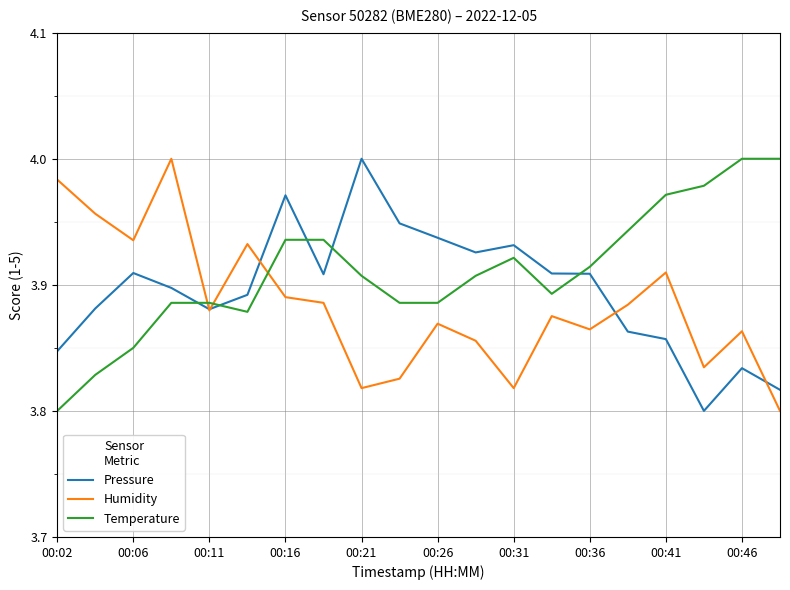

In Humidity, how many points are higher than both neighbors (excluding endpoints)?

6